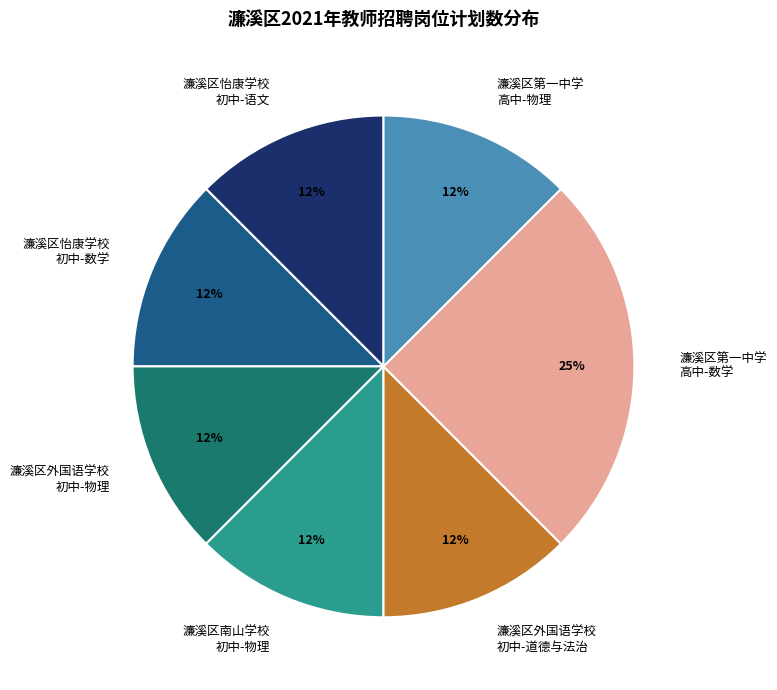

True or false: 濂溪区怡康学校 初中-语文 accounts for 12% of the total.

True